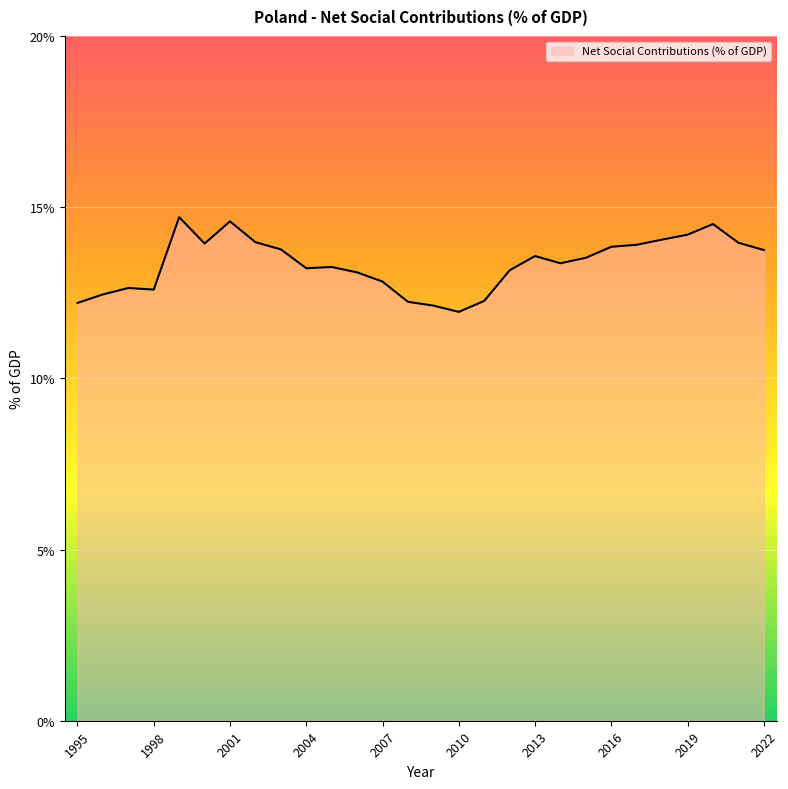

What is the greatest value displayed?

14.7